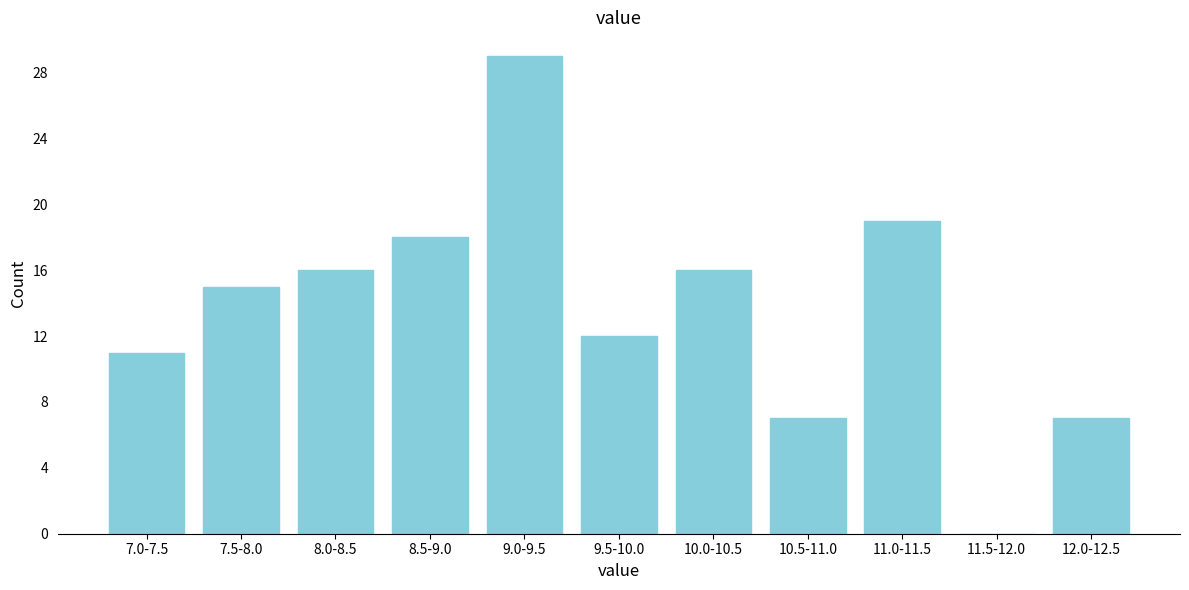

Reading left to right, extract all data points from this chart.

7.0-7.5=11	7.5-8.0=15	8.0-8.5=16	8.5-9.0=18	9.0-9.5=29	9.5-10.0=12	10.0-10.5=16	10.5-11.0=7	11.0-11.5=19	11.5-12.0=0	12.0-12.5=7